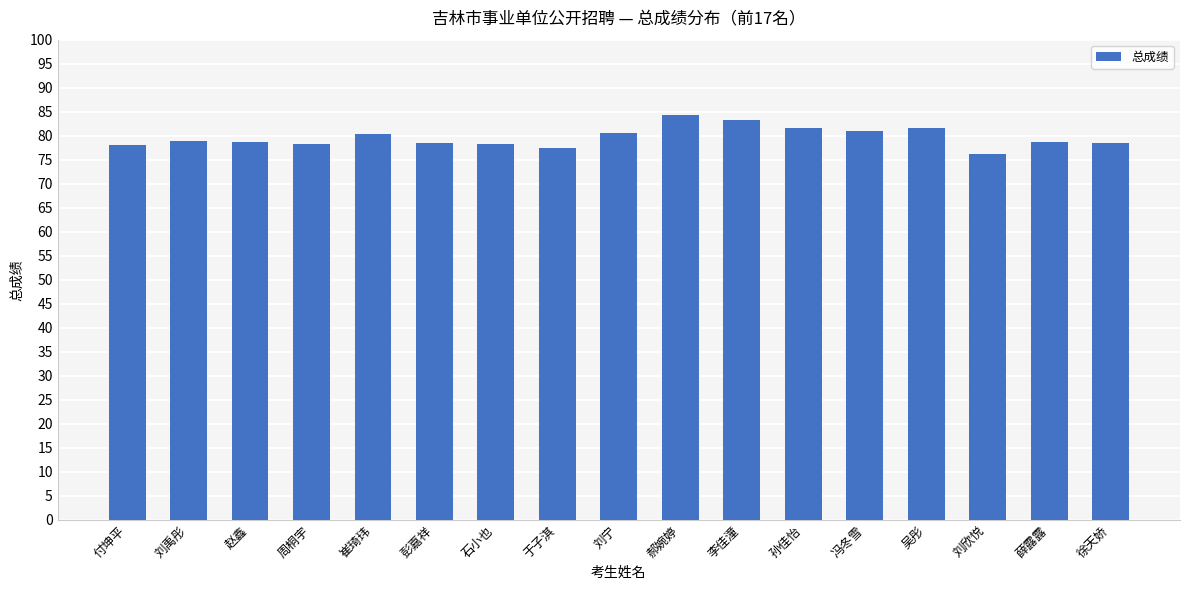

What is the sum of all values?

1354.1